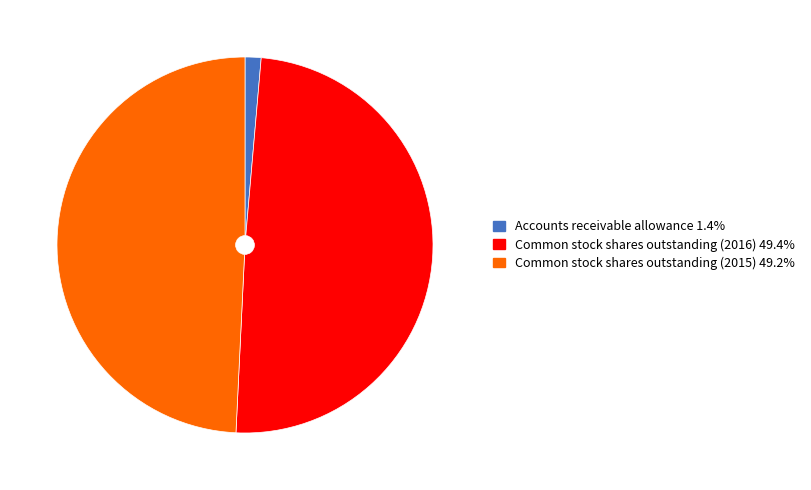

Do Accounts receivable allowance 1.4% and Common stock shares outstanding (2015) 49.2% together represent more than half of the pie?

Yes